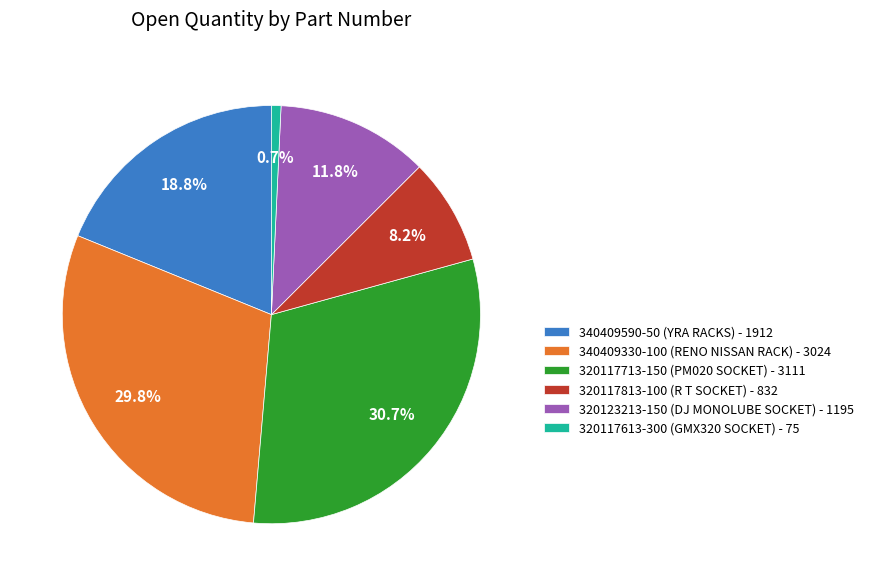

What is the total percentage of 320117613-300 (GMX320 SOCKET) and 320117813-100 (R T SOCKET)?

8.9%